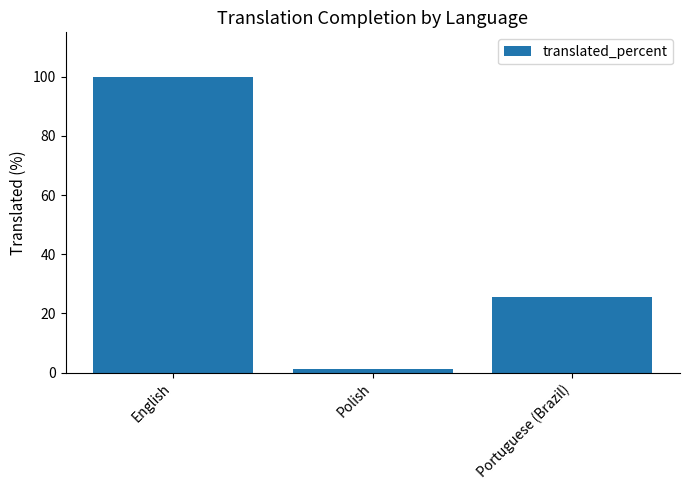

At which category does the chart reach its minimum across all series?

Polish